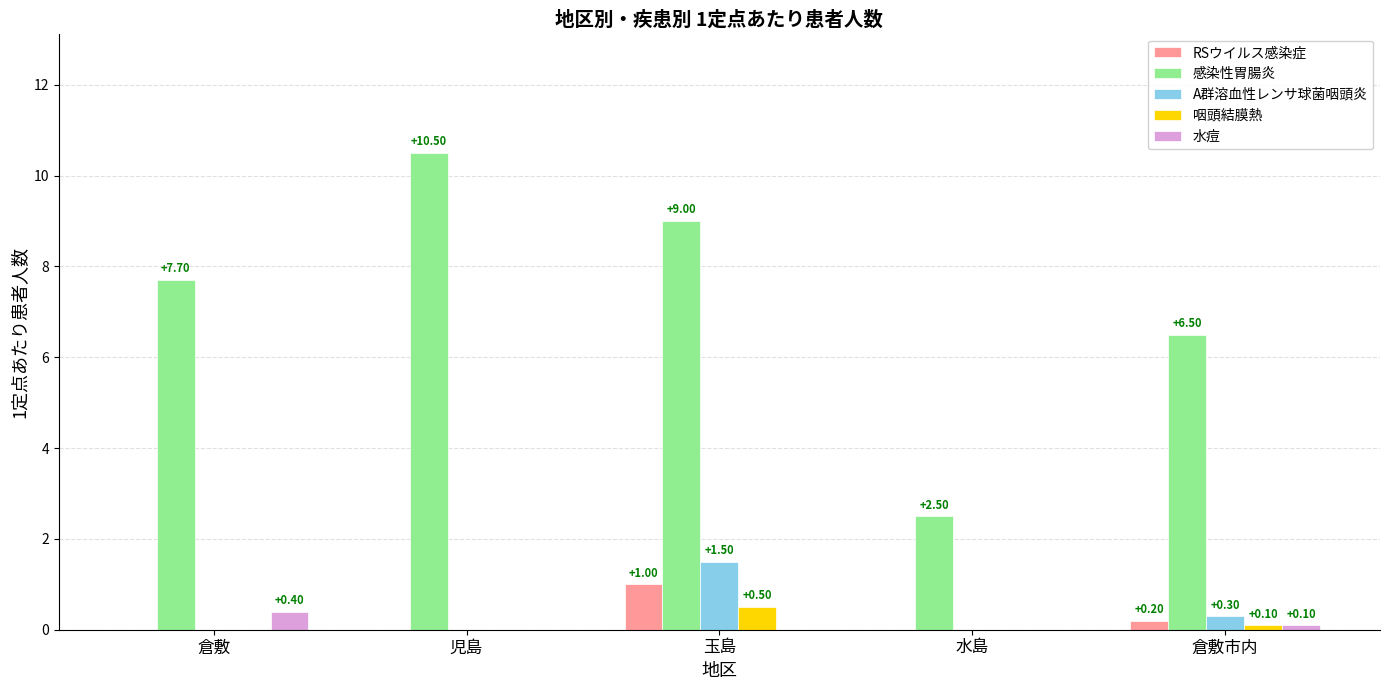

What is the total value across all series at 児島?

10.5